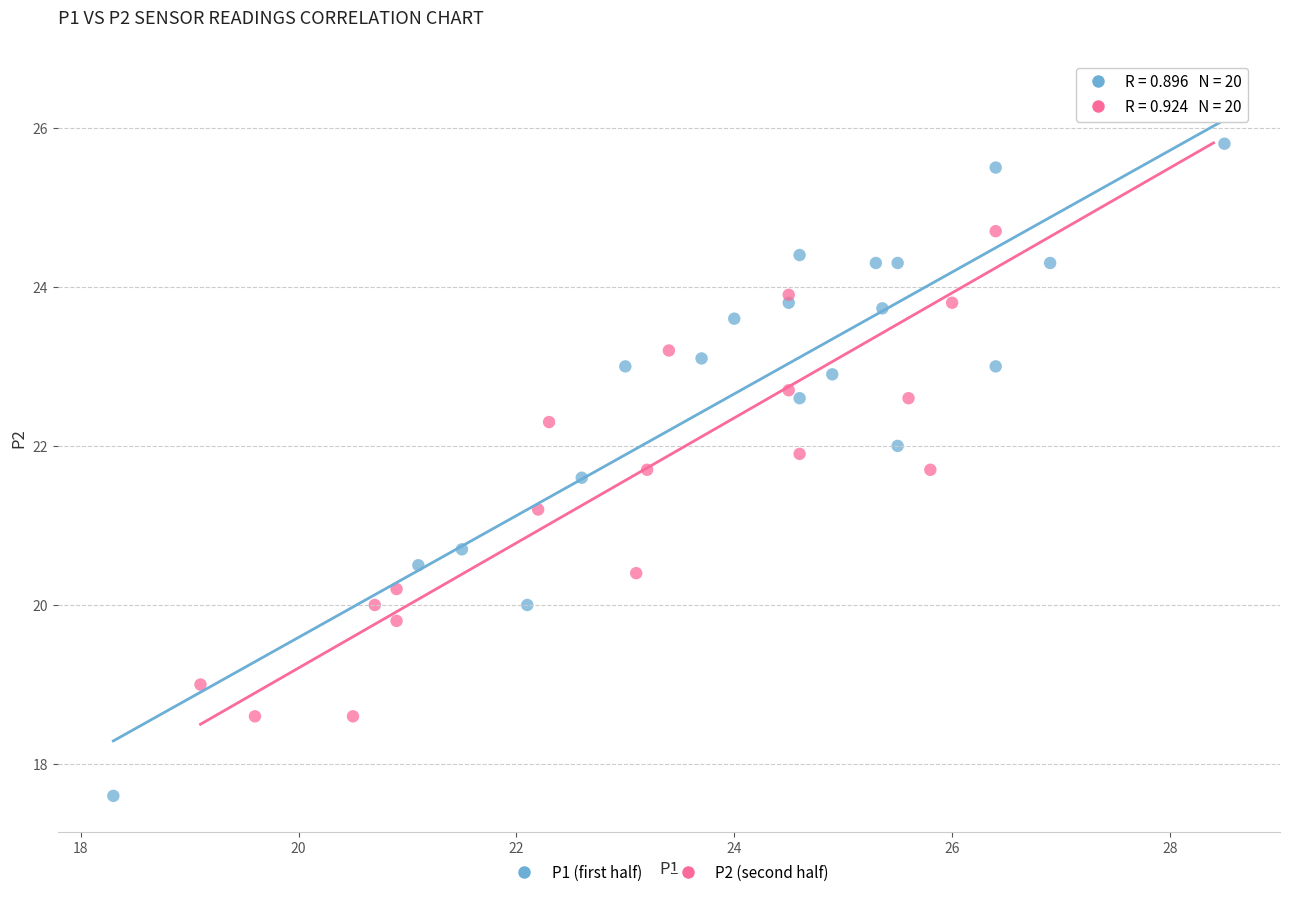

Which series has the widest spread of Y values?

P1 (first half)